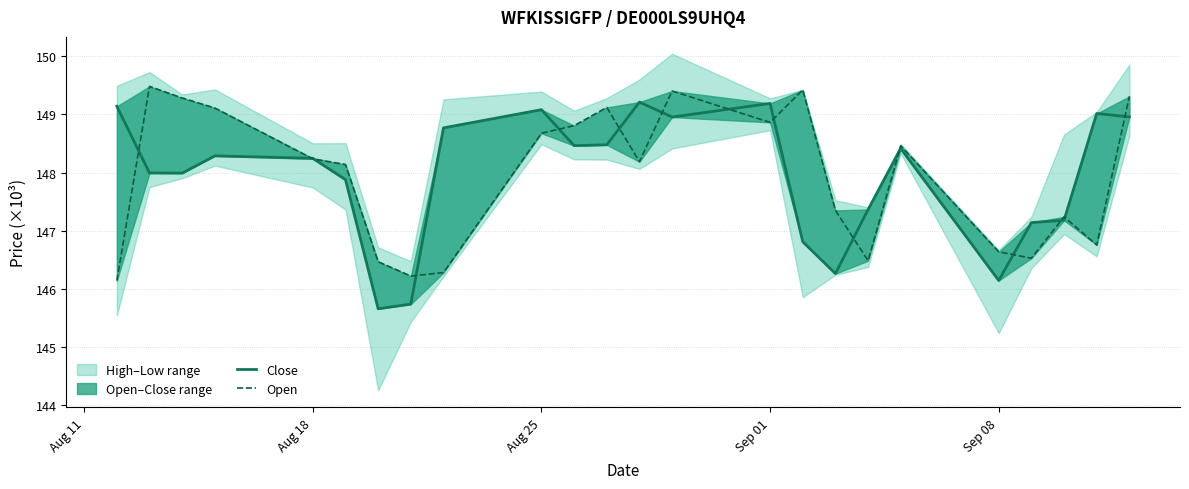

What is the difference between the maximum and minimum values in the Open series?

3.3